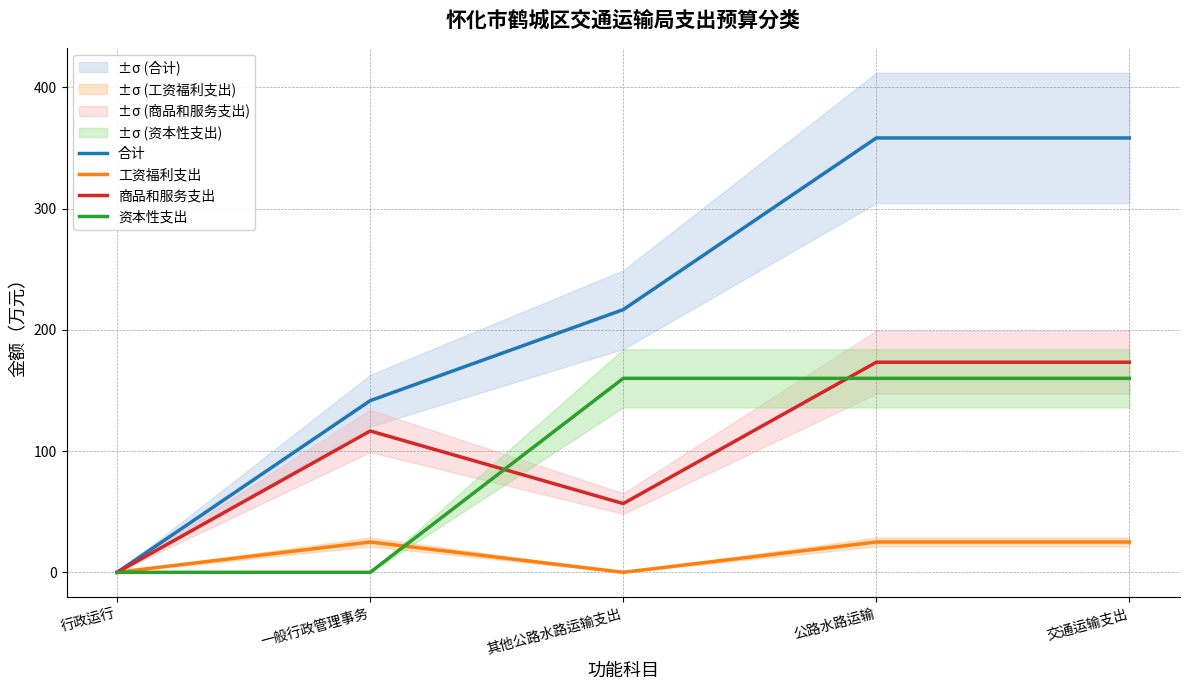

What is the difference between the 工资福利支出 values at 公路水路运输 and 行政运行?

25.0